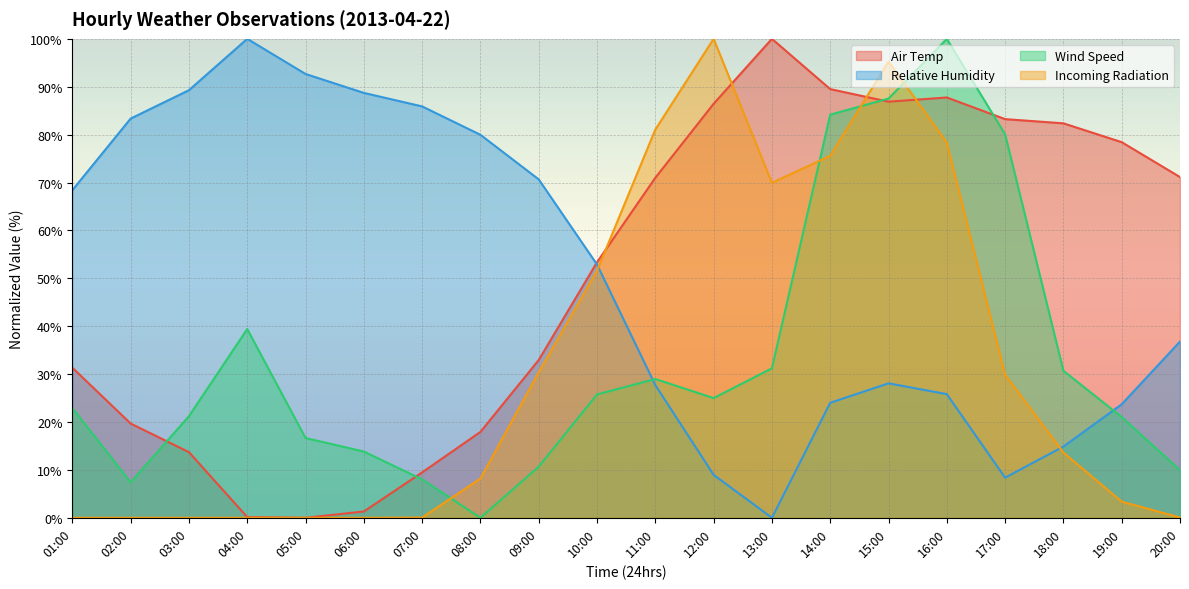

Which series has the widest spread of values?

Air Temp